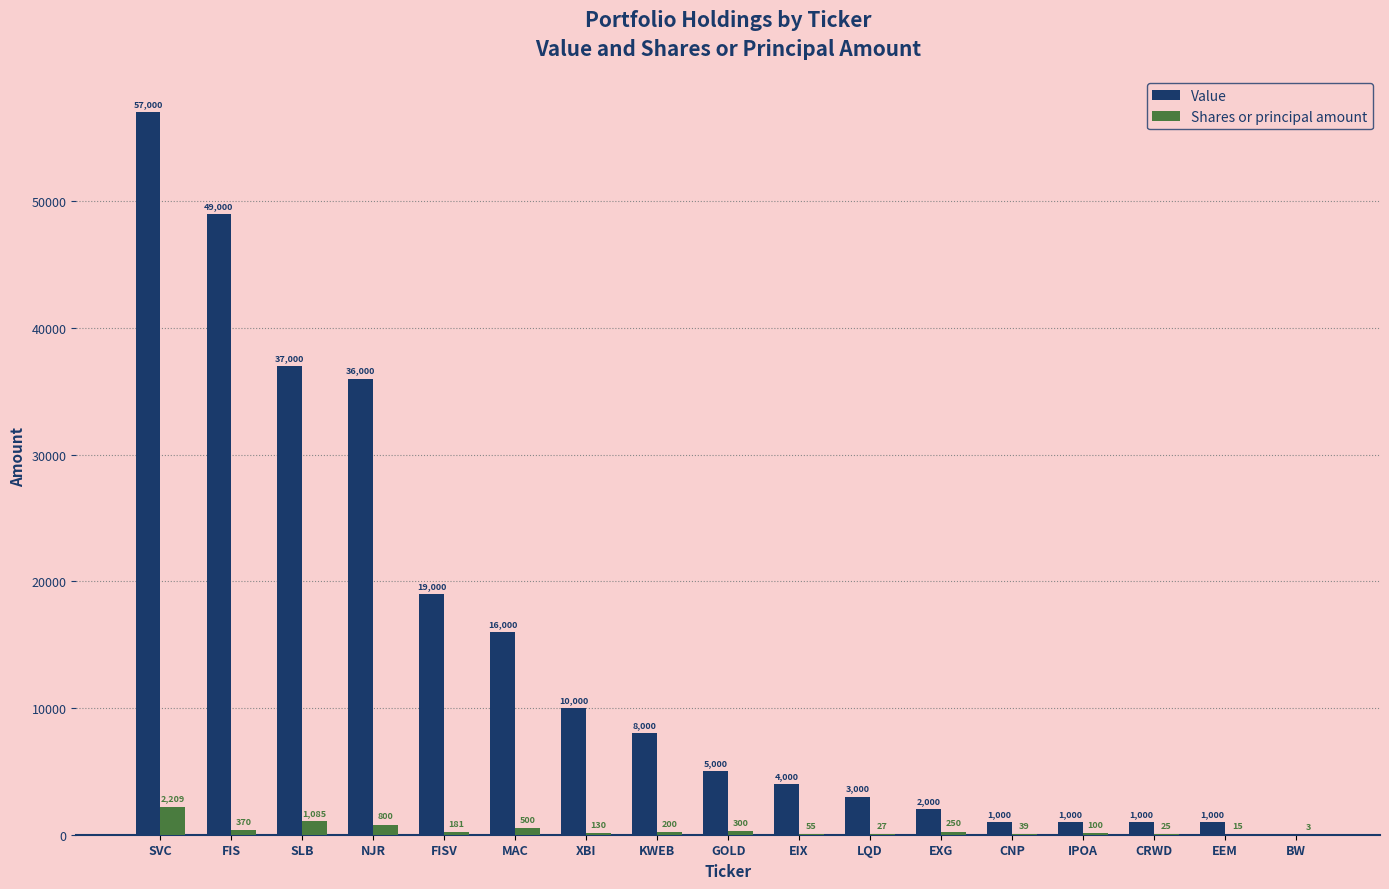

What is the average value of the Shares or principal amount series?

370